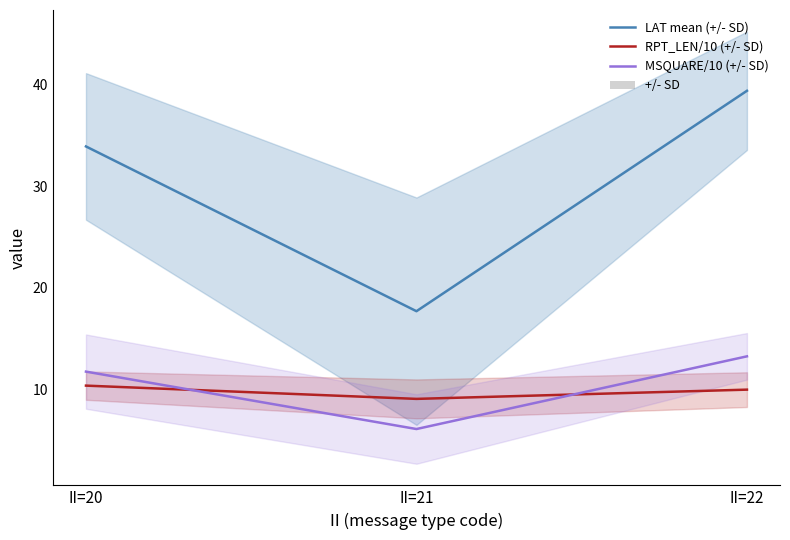

How many distinct data groups are displayed?

3